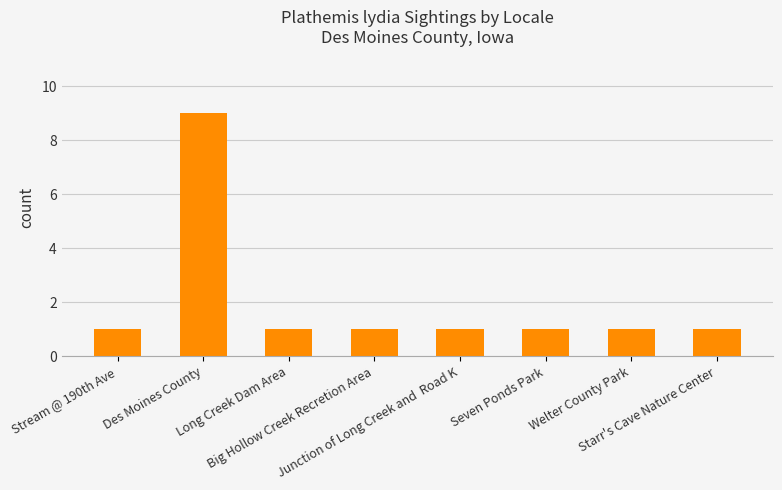

What is the difference between the maximum and second lowest values?

8